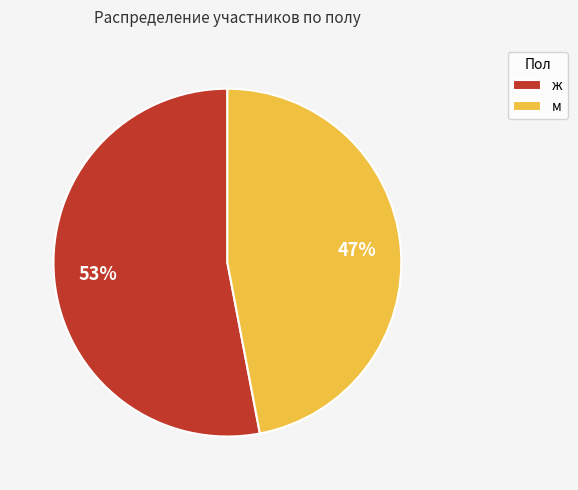

What percentage is the ж slice, to the nearest percent?

53%